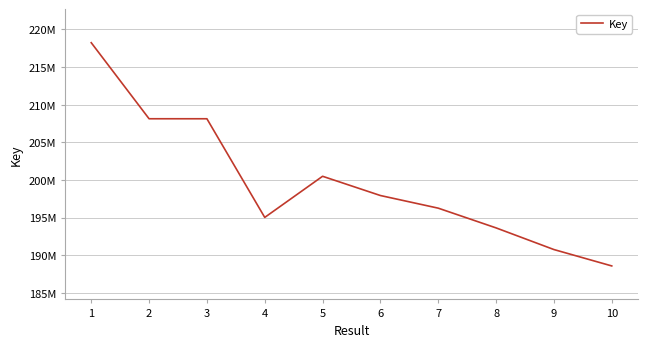

Which has a higher value, 10 or 6?

6